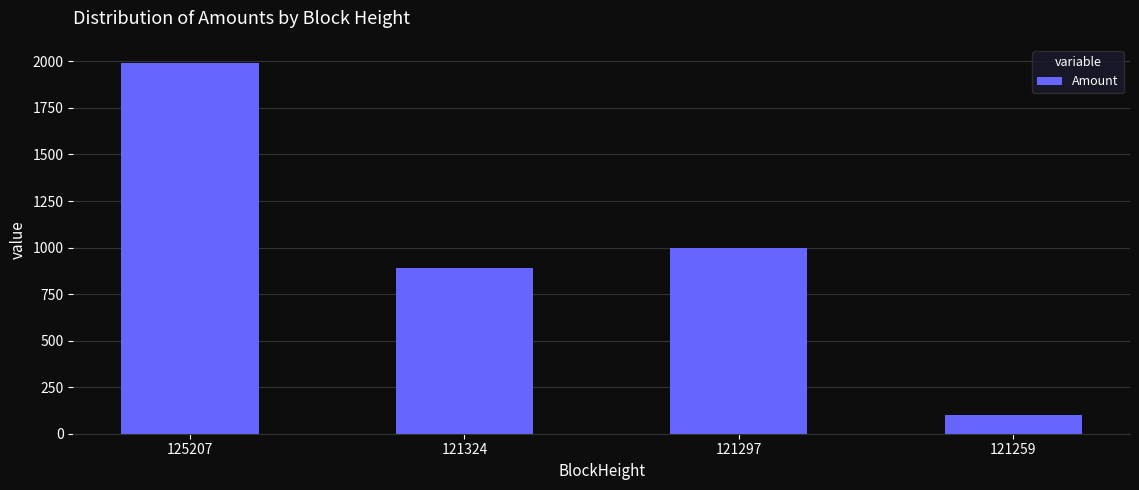

The value at 125207 is 3515.5. True or false?

False